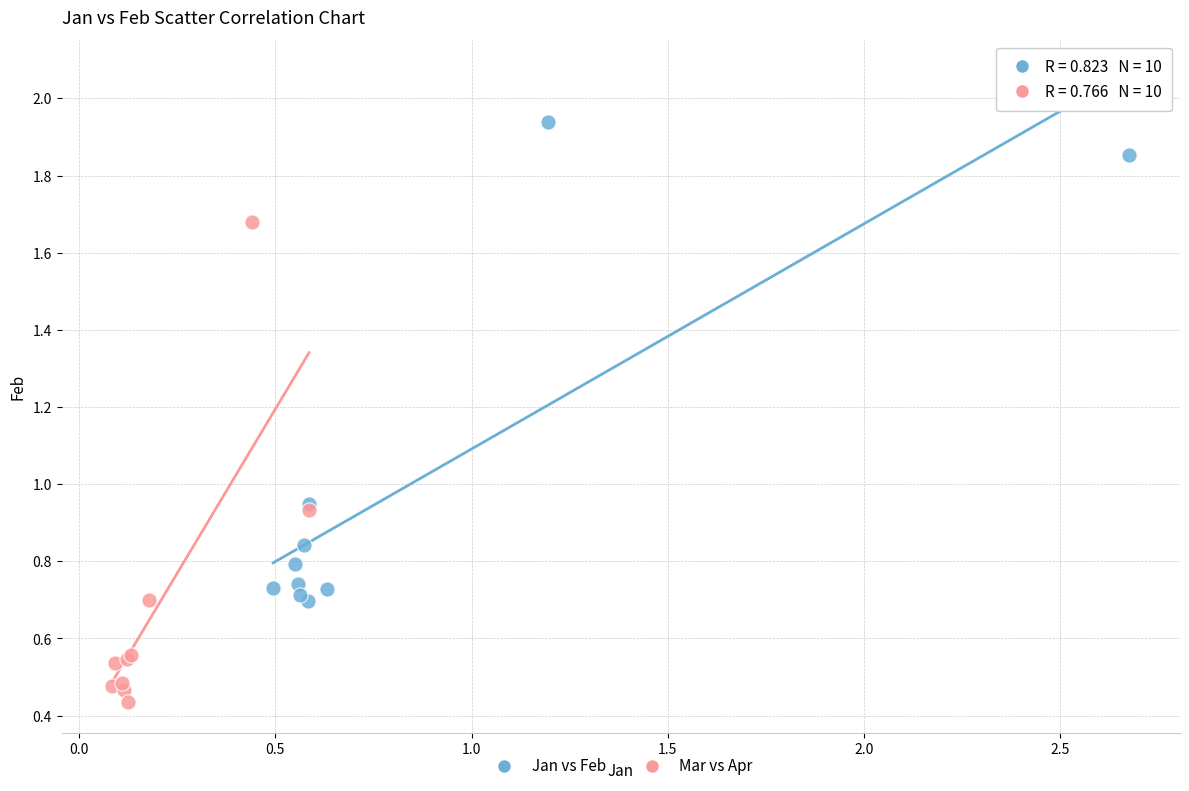

Which series reaches the minimum Y coordinate?

Mar vs Apr